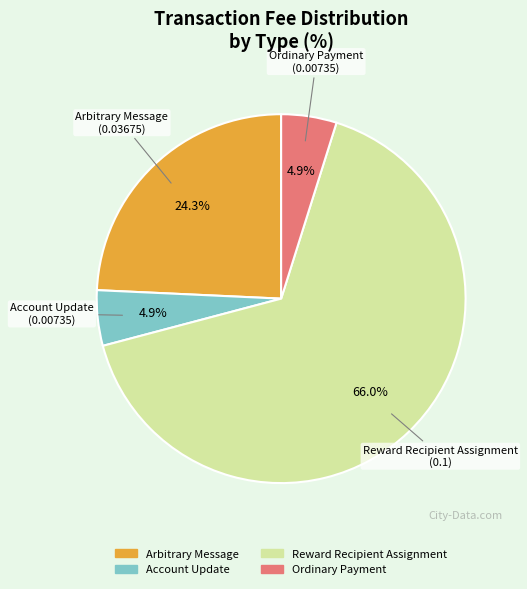

Is the sum of Reward Recipient Assignment and Account Update greater than half?

Yes